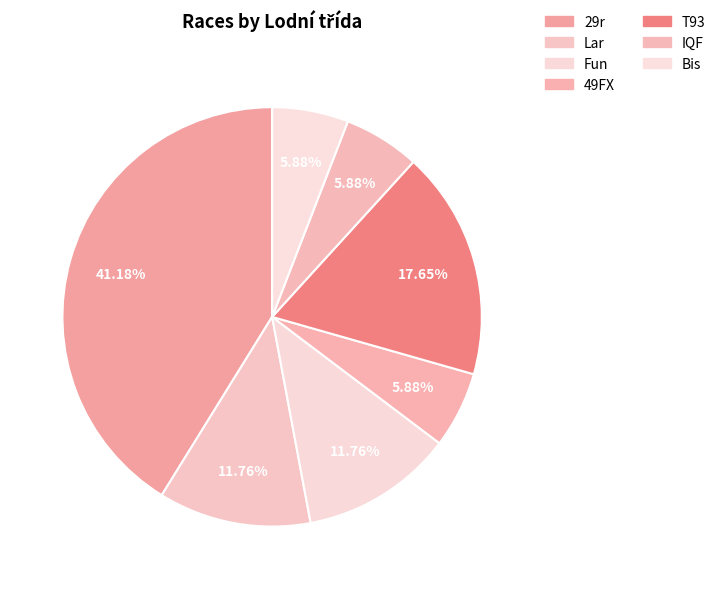

To the nearest percent, what is the difference between the largest and smallest slice percentages?

35%